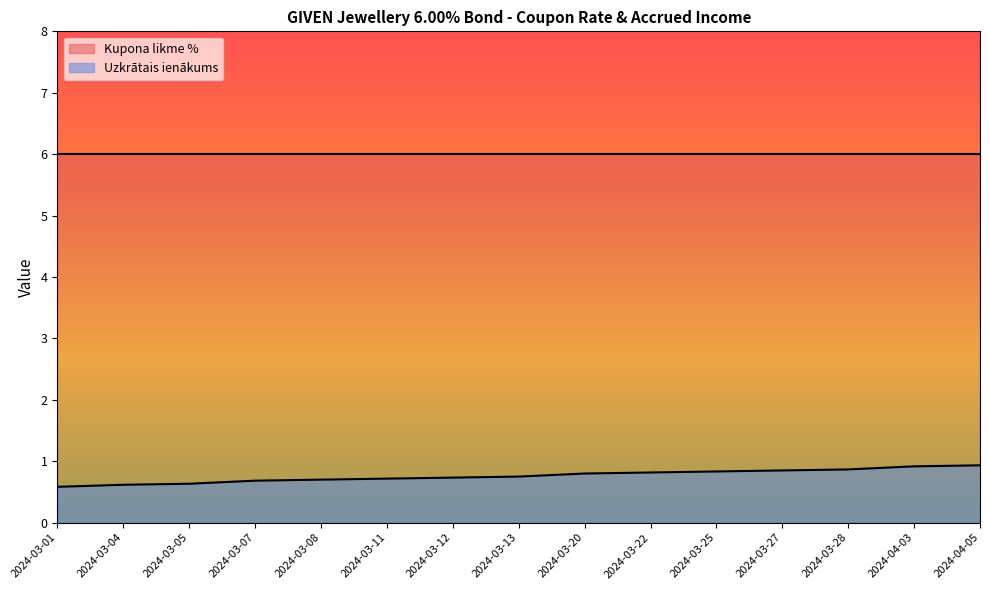

What is the change in value from 2024-03-13 to 2024-03-20?

+0.1